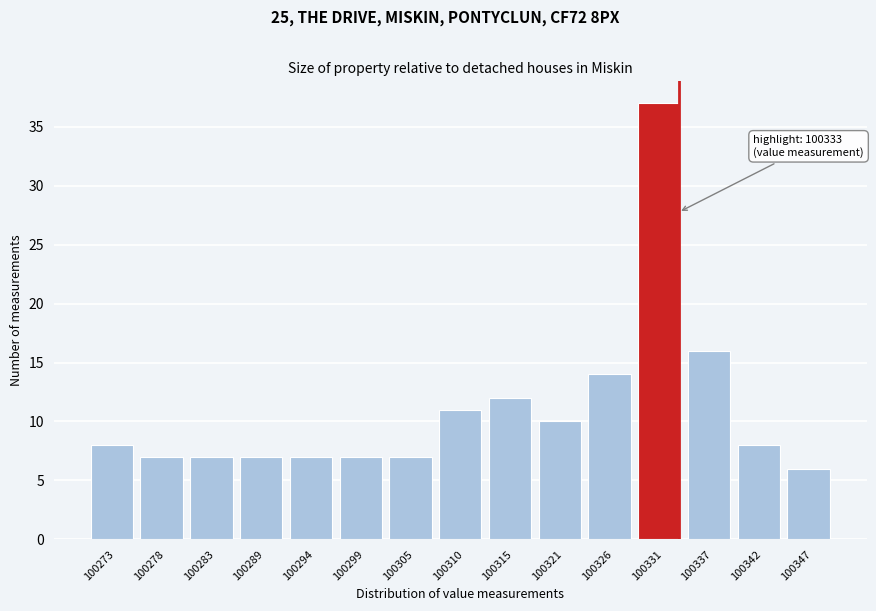

Over which range of the x-axis is the bar tallest?

100329 to 100334